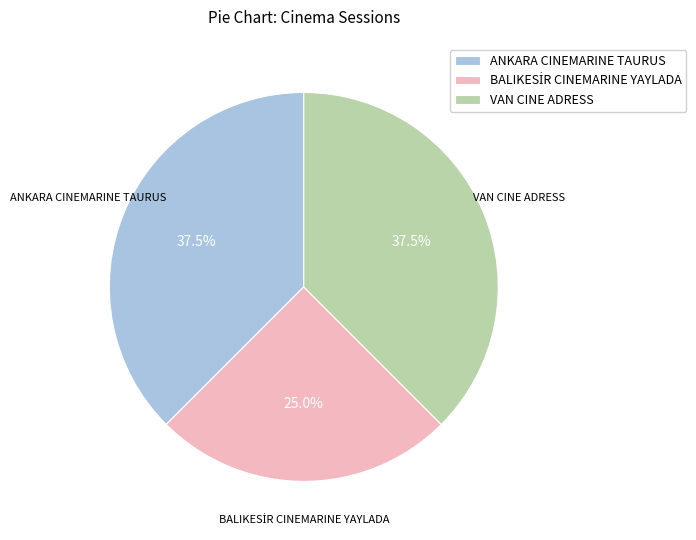

How many slices are in this pie chart?

3